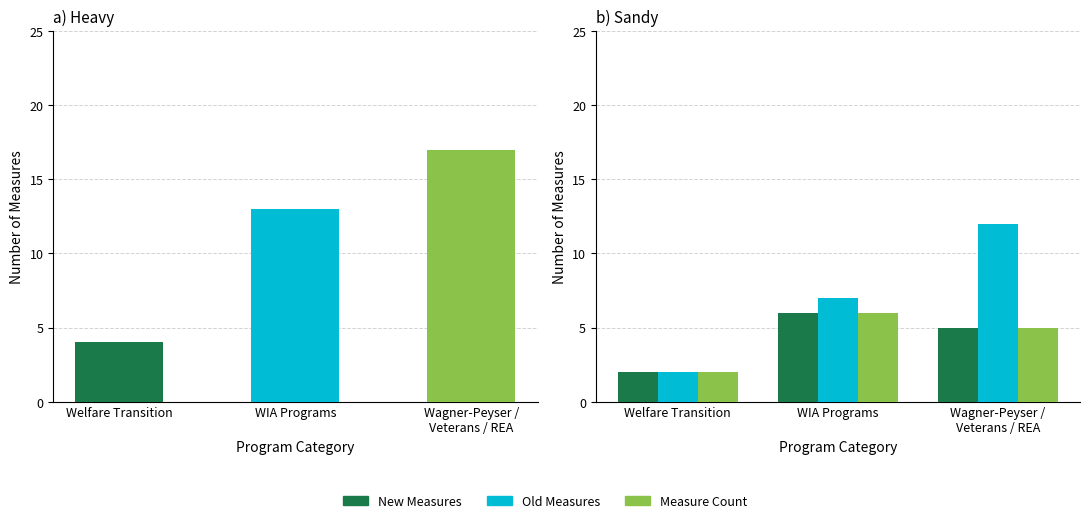

At which label does Old Measures reach its minimum?

Welfare Transition